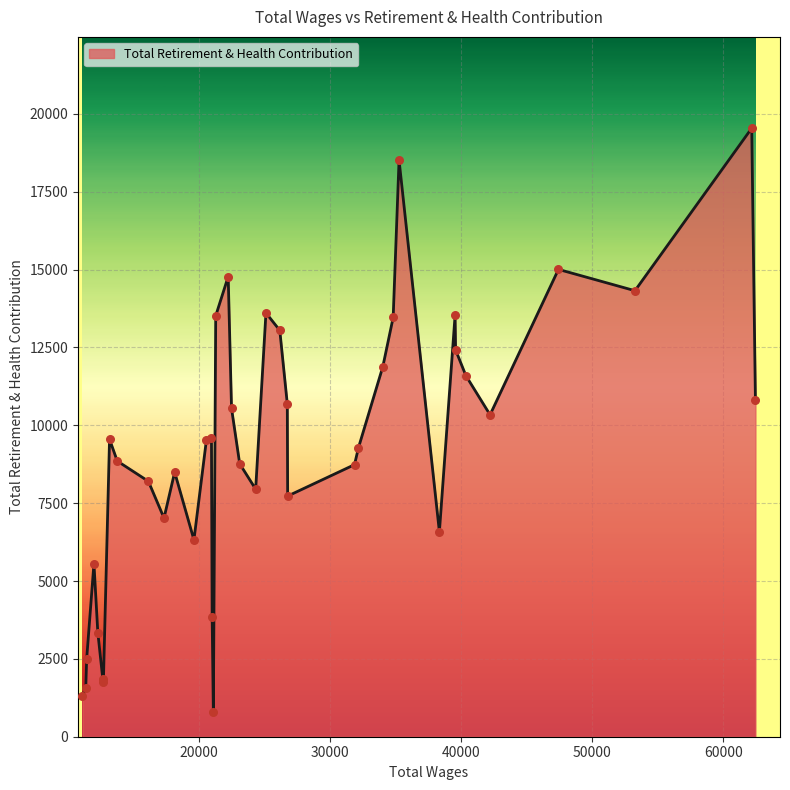

What is the greatest value displayed?

19541